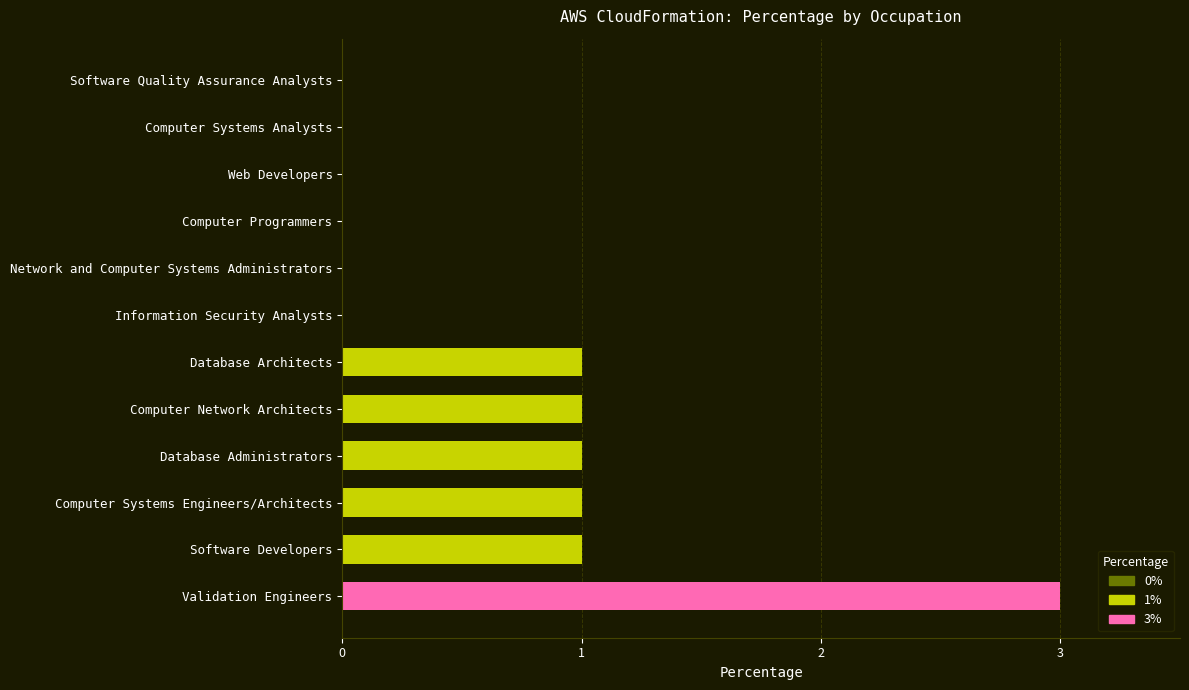

Which has a higher value, Computer Network Architects or Software Quality Assurance Analysts?

Computer Network Architects